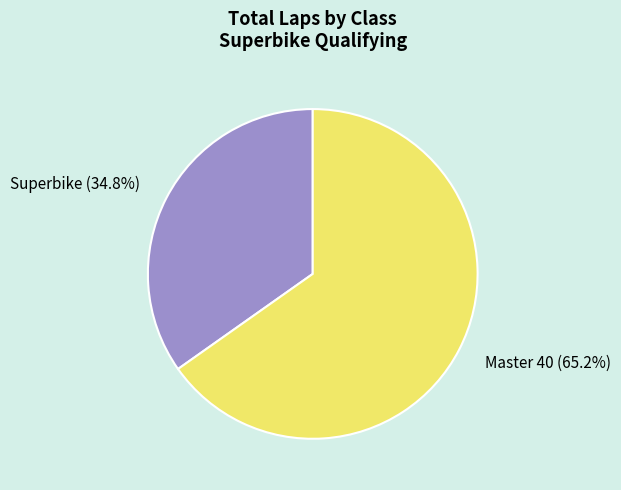

Is the sum of Master 40 (65.2%) and Superbike (34.8%) greater than half?

Yes